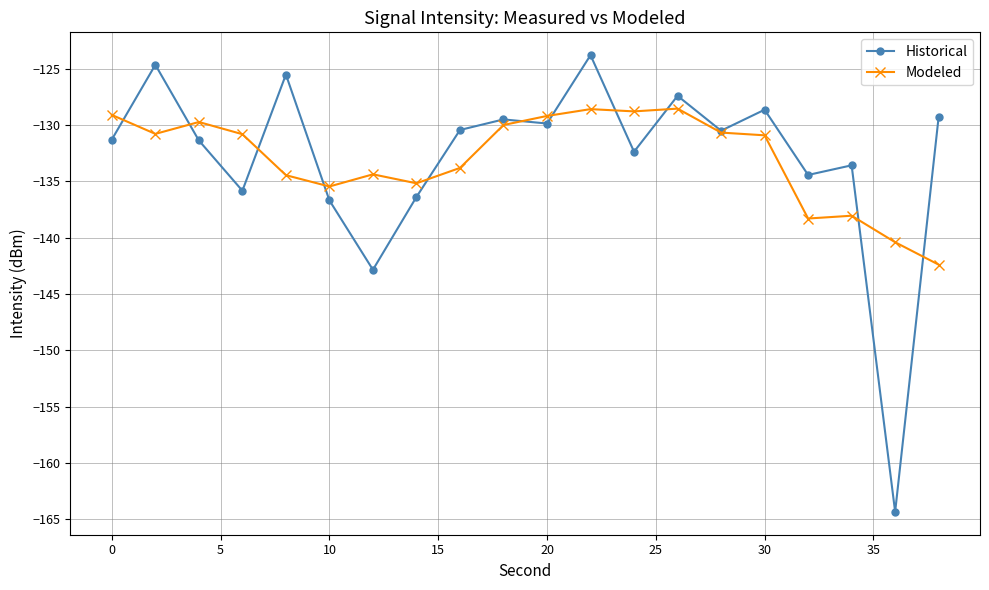

List the series in order of their peak value, lowest first.

Modeled, Historical